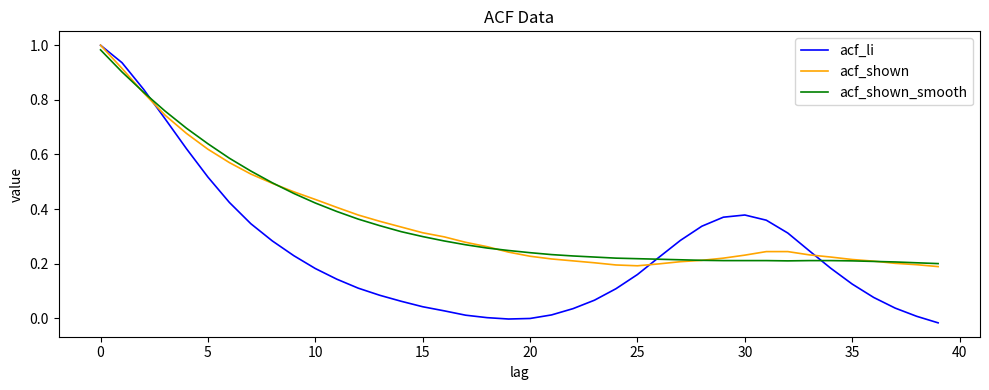

Which series has the widest spread of values?

acf_li